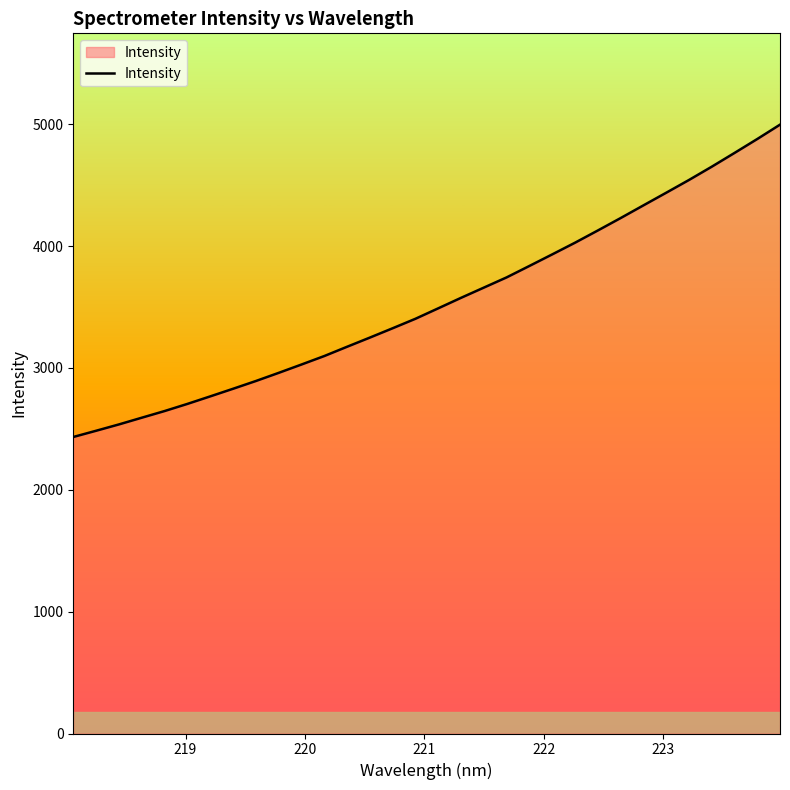

What is the difference between the maximum and minimum values?

2563.2